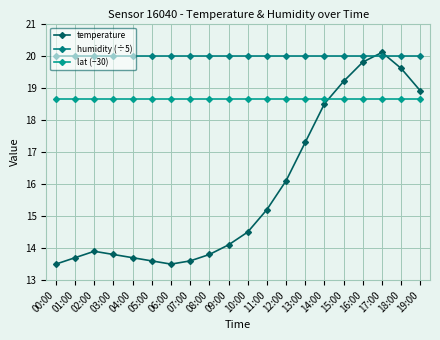

What is the spread (max minus min) of values at 10:00?

5.5